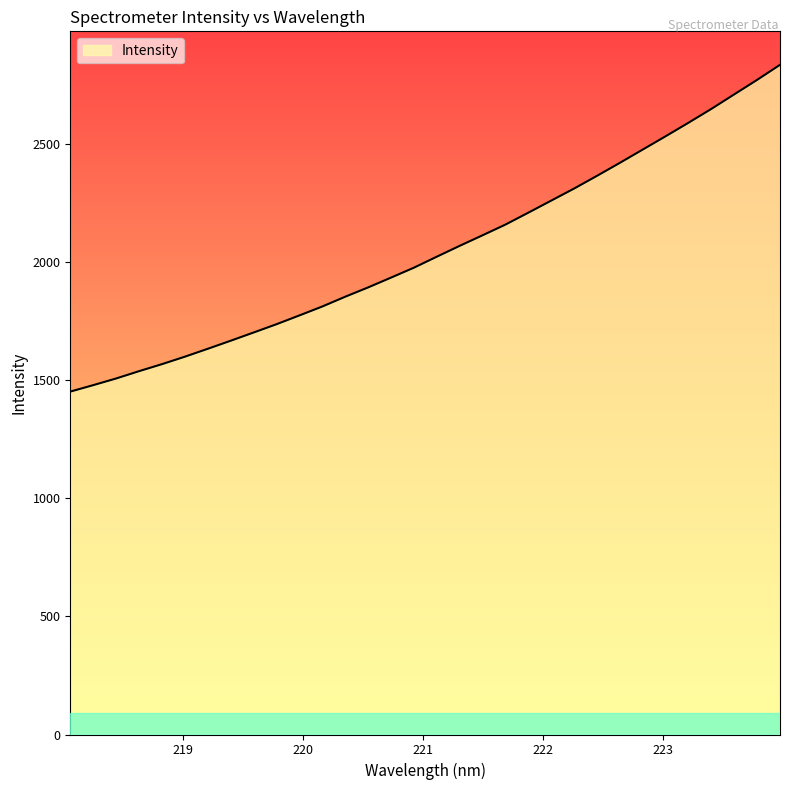

What is the difference between the maximum and minimum values?

1382.6